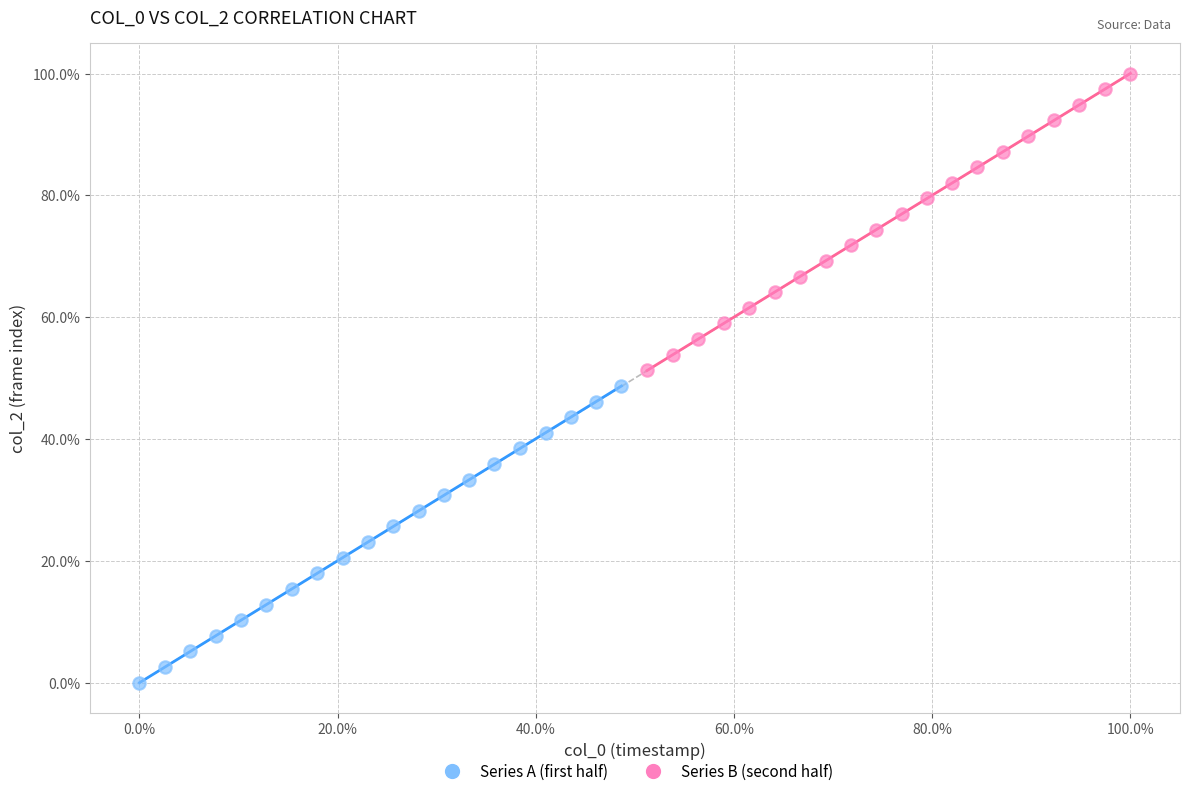

Which series reaches the minimum Y coordinate?

Series A (first half)